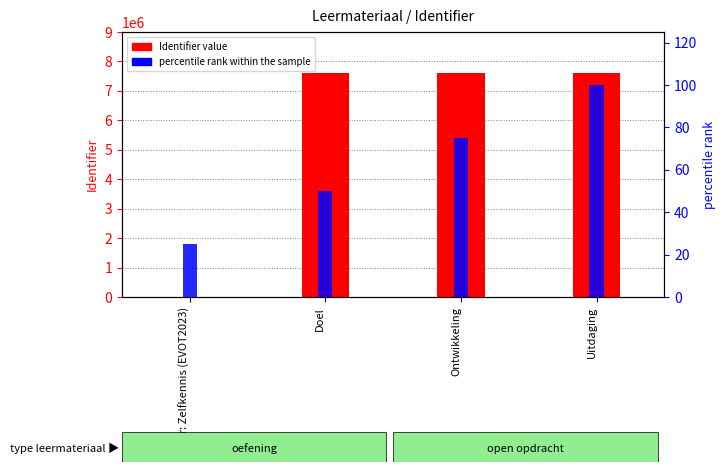

What is the value of the Identifier value bar at the 4th from the left?

7607104